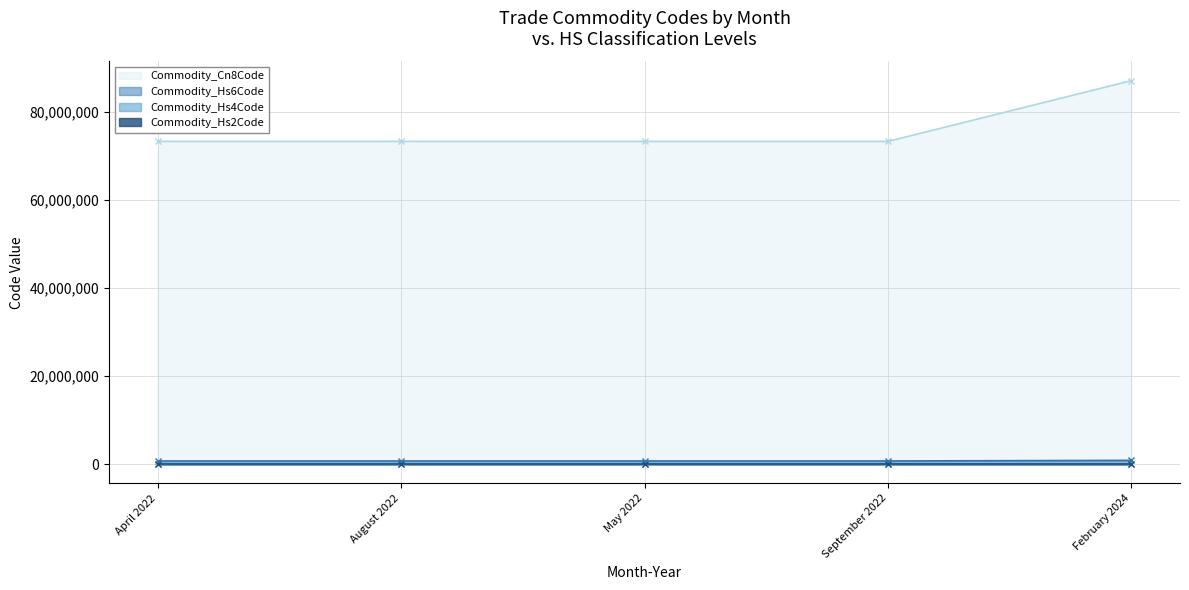

Which series changed the most between August 2022 and May 2022?

Commodity_Hs6Code